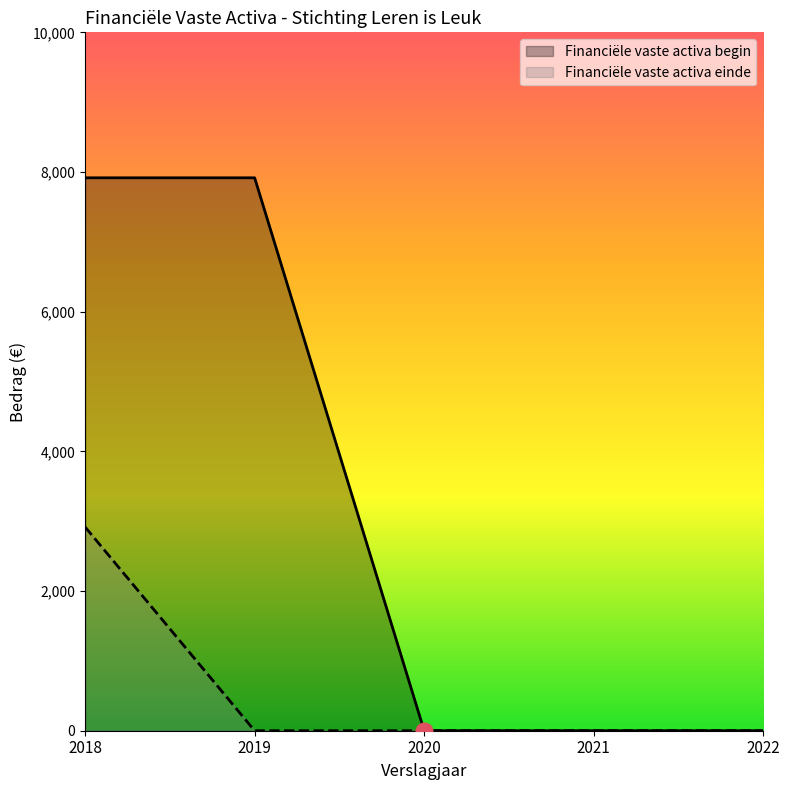

True or false: Financiële vaste activa begin and Financiële vaste activa einde cross at least once.

False